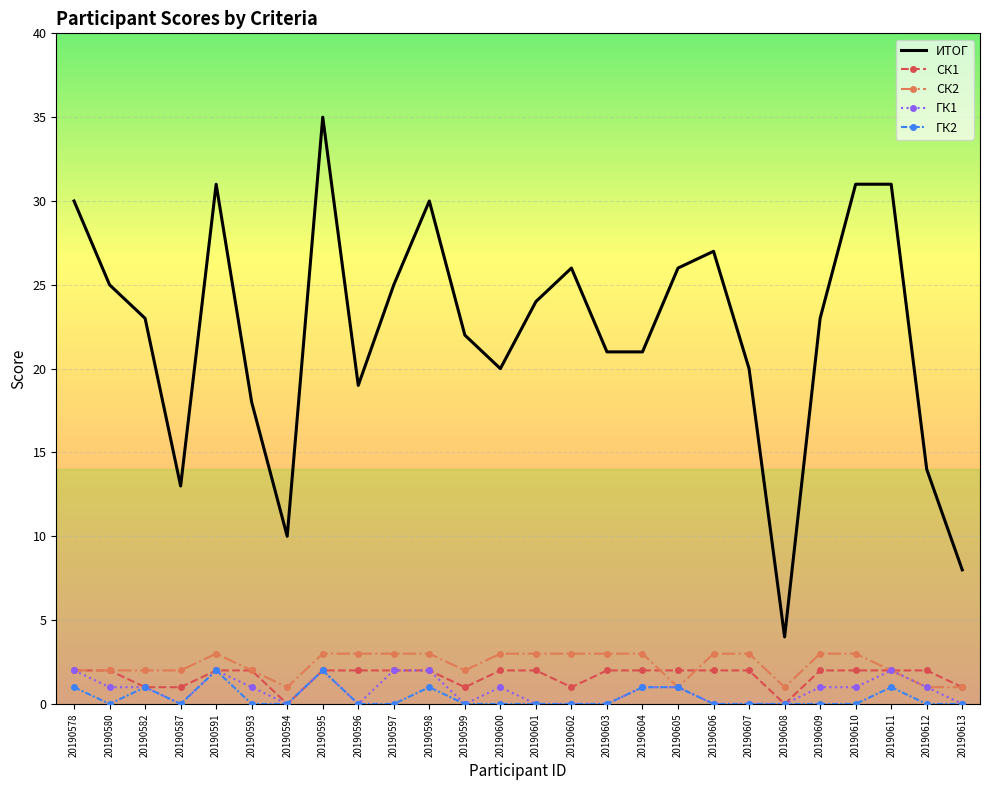

Which series has the largest total across all categories?

ИТОГ